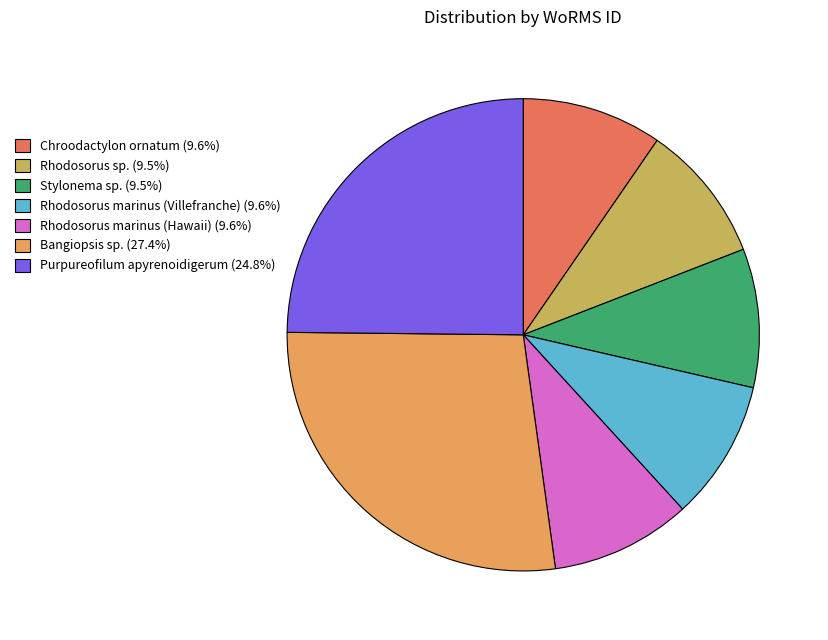

Count the number of slices in the pie.

7